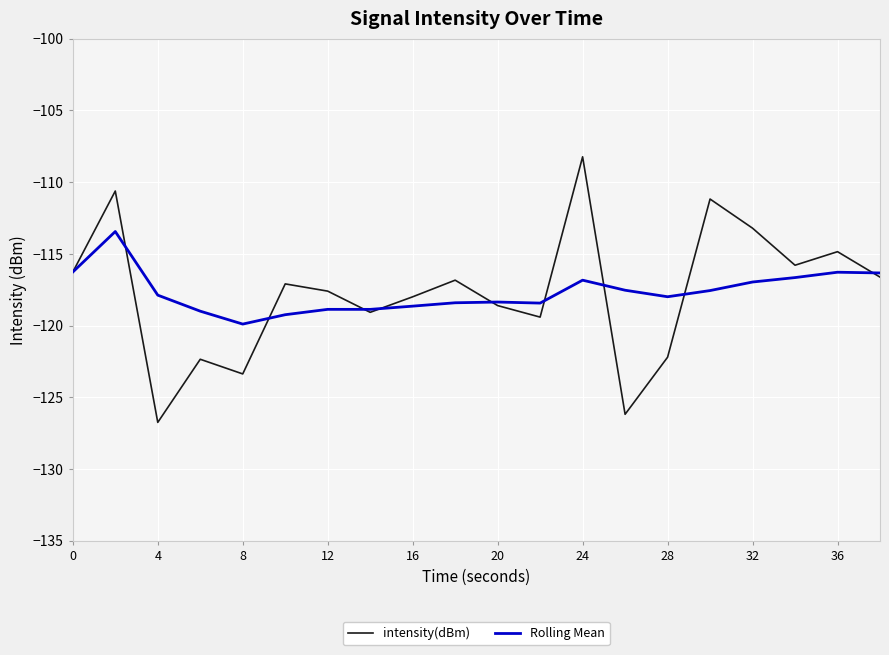

What is the minimum value for intensity(dBm)?

-126.7